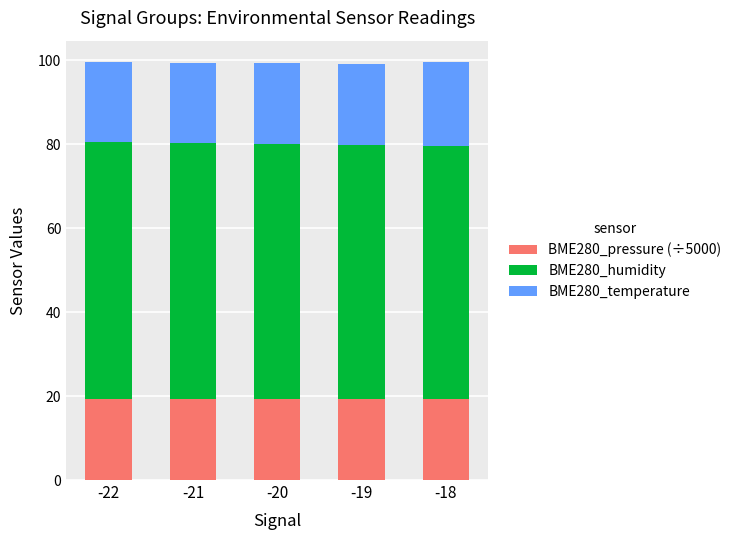

Is it true that BME280_pressure (÷5000) equals 19.4 at -20?

True